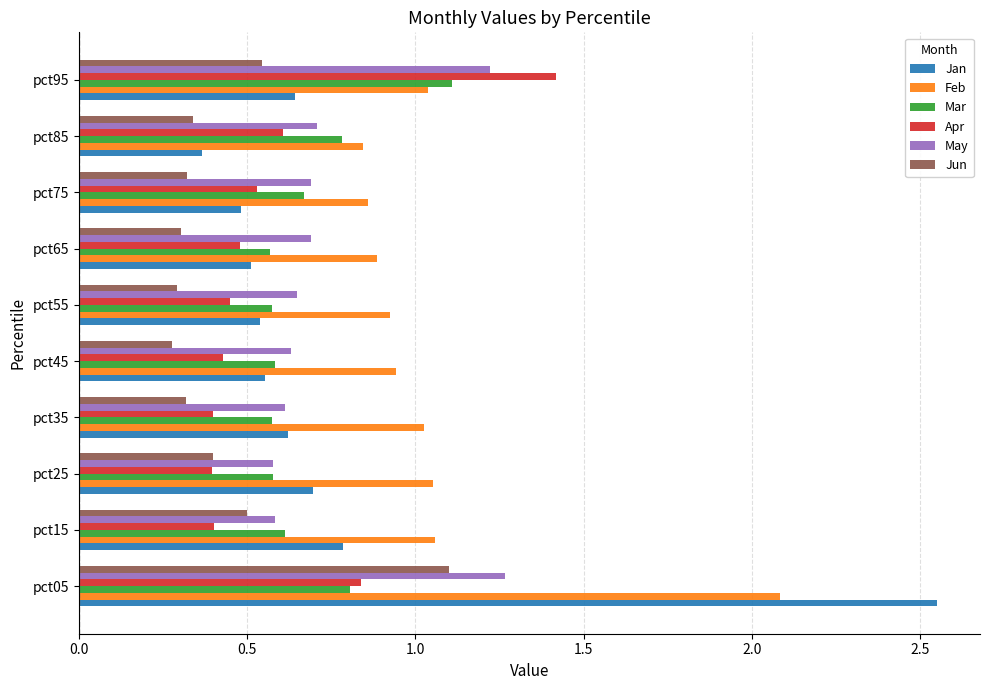

Which category has the lowest value in the Jan series?

pct85